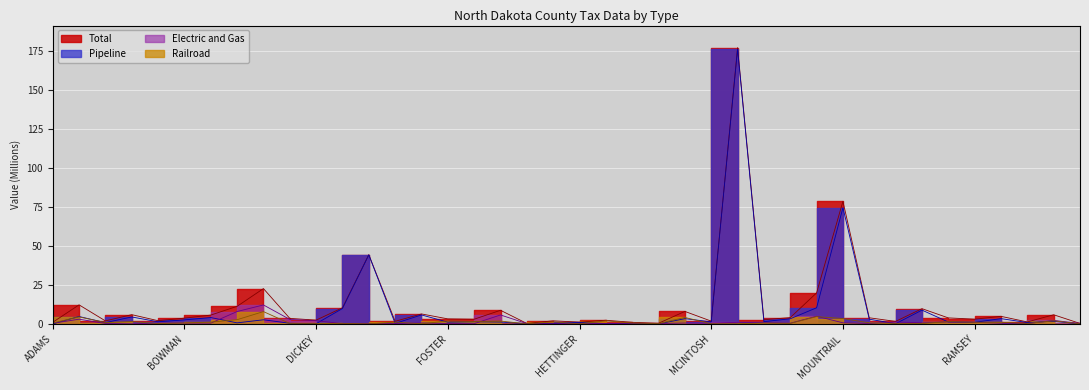

How many interior local valleys does the Electric and Gas series have?

12